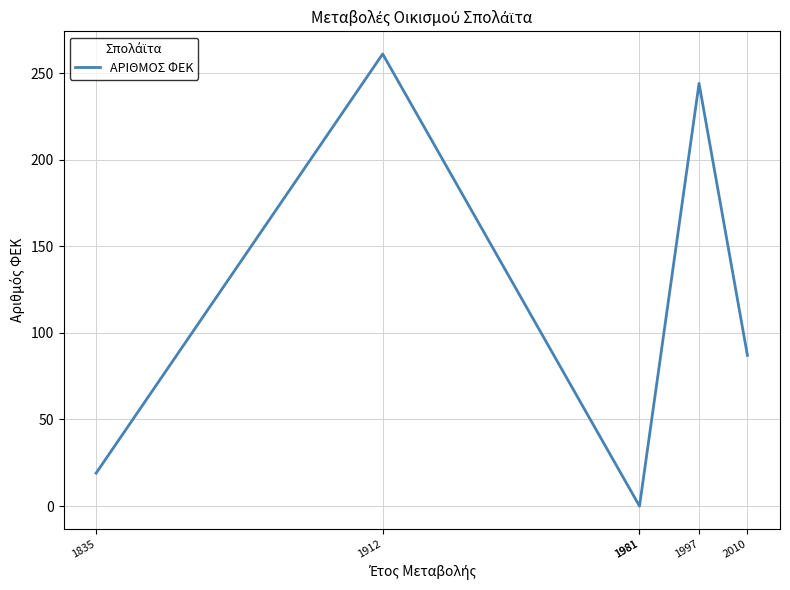

Read the value at 1997, to the nearest 50.

250